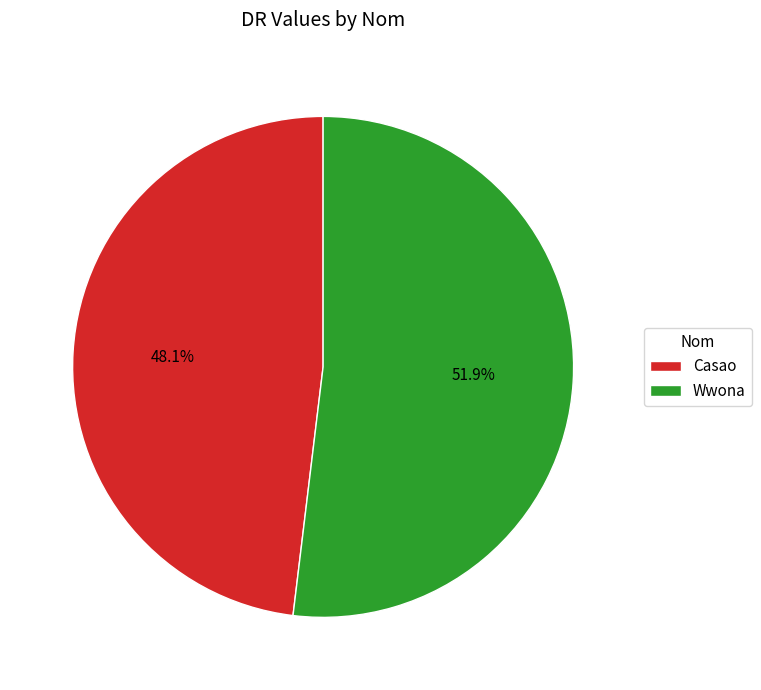

To the nearest percent, what is the difference between the largest and smallest slice percentages?

4%